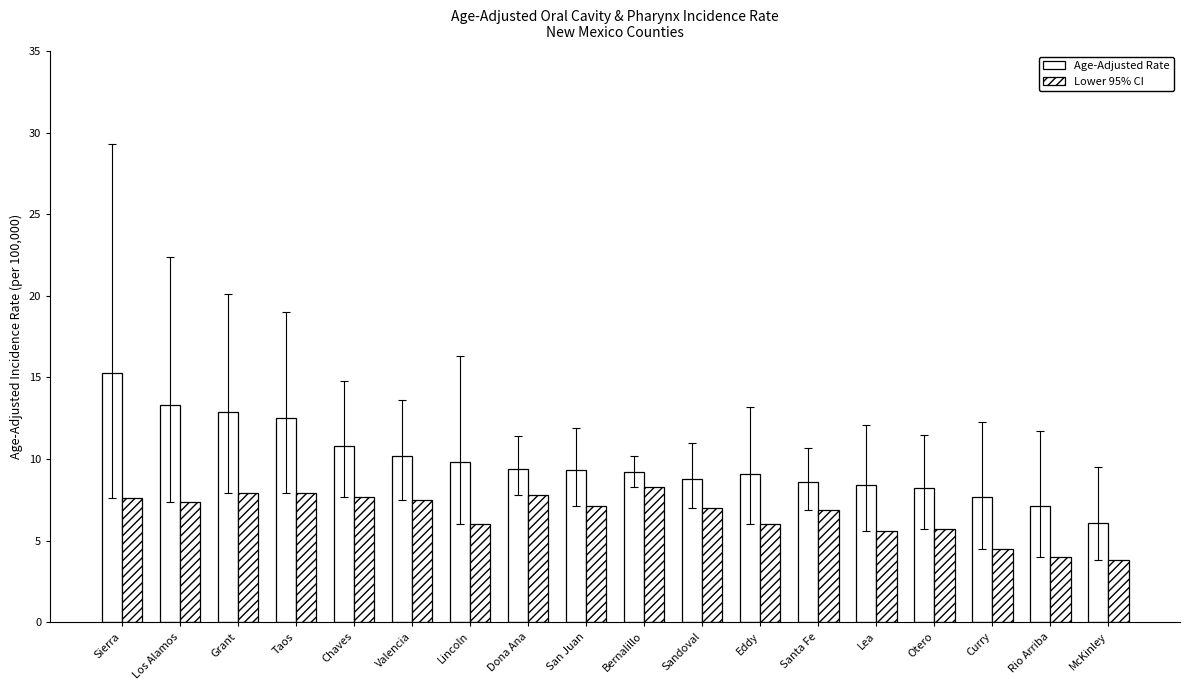

What is the difference between the maximum and second lowest values in the Lower 95% CI series?

4.3